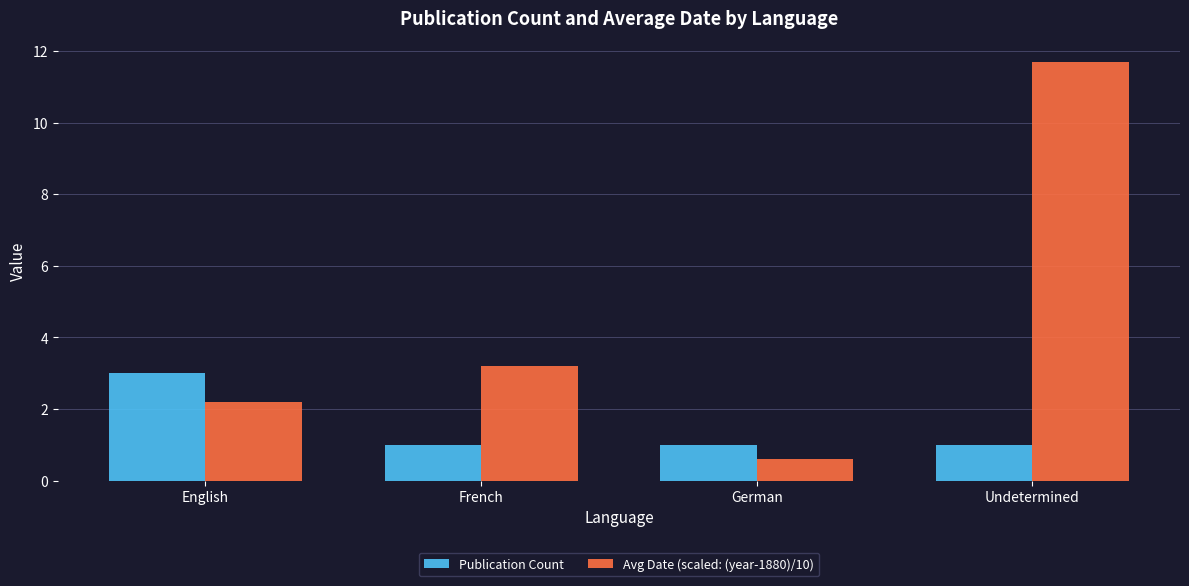

What is the difference between the Avg Date (scaled: (year-1880)/10) values at French and English?

1.0